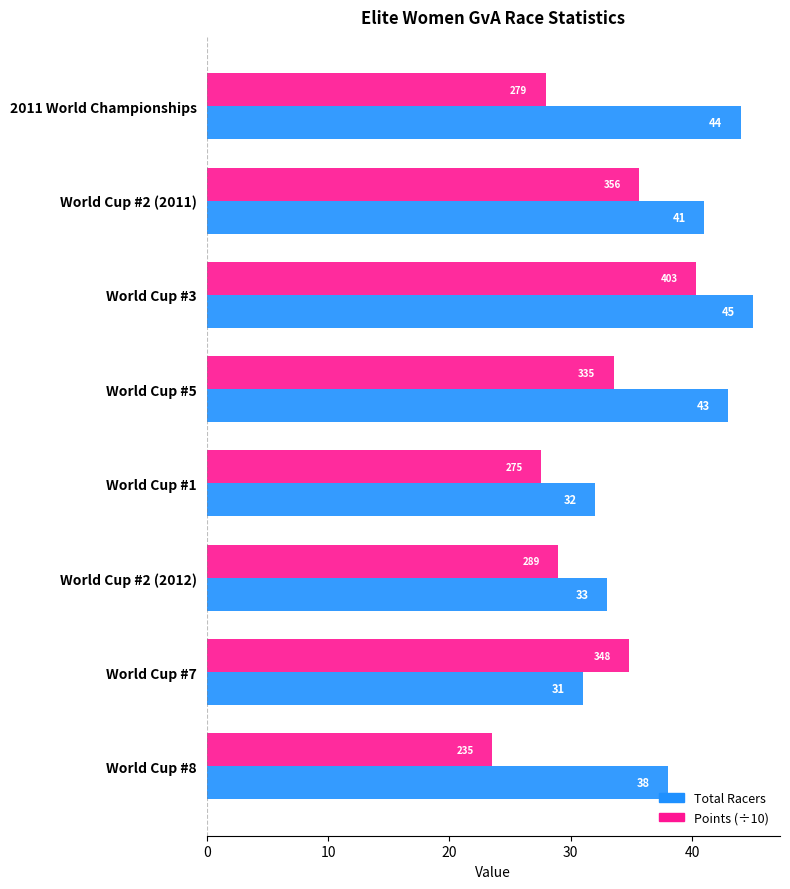

What is the highest value of the Total Racers series?

45.0